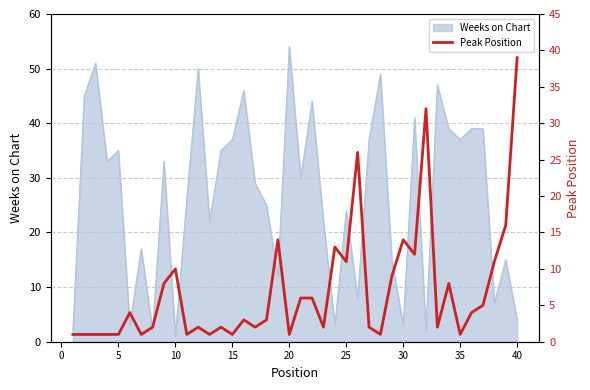

What is the highest value of the Weeks on Chart series?

54